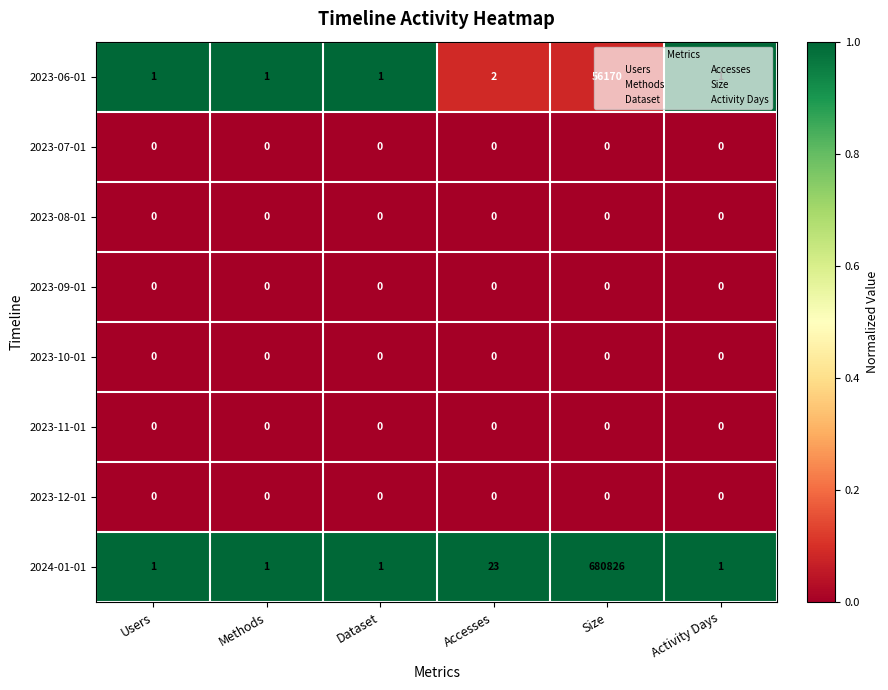

What is the highest value of the 2023-06-01 series?

56170